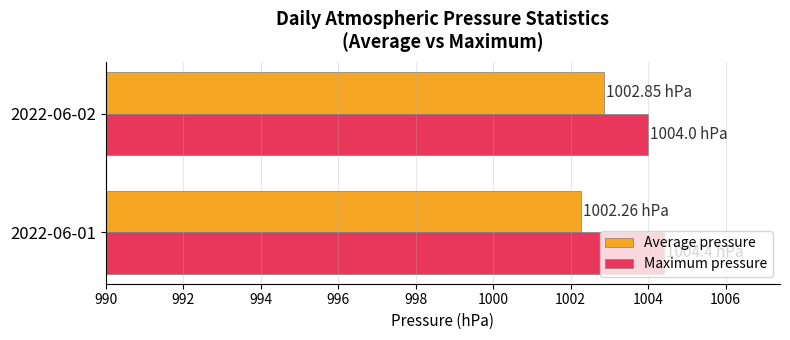

What is the sum of the Maximum pressure values at 2022-06-02 and 2022-06-01?

2008.4